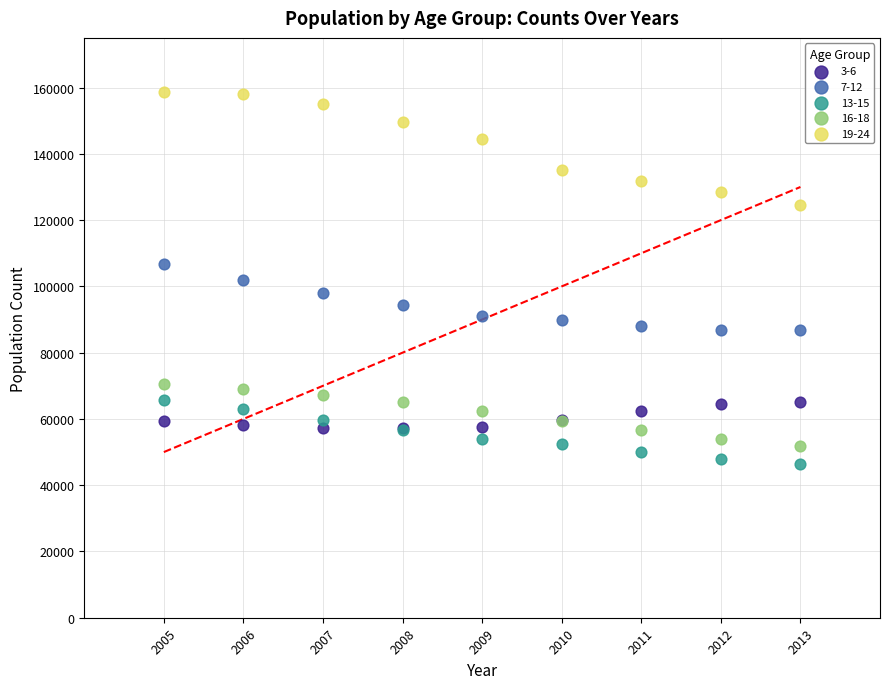

What are all the series names shown in the legend?

3-6, 7-12, 13-15, 16-18, 19-24